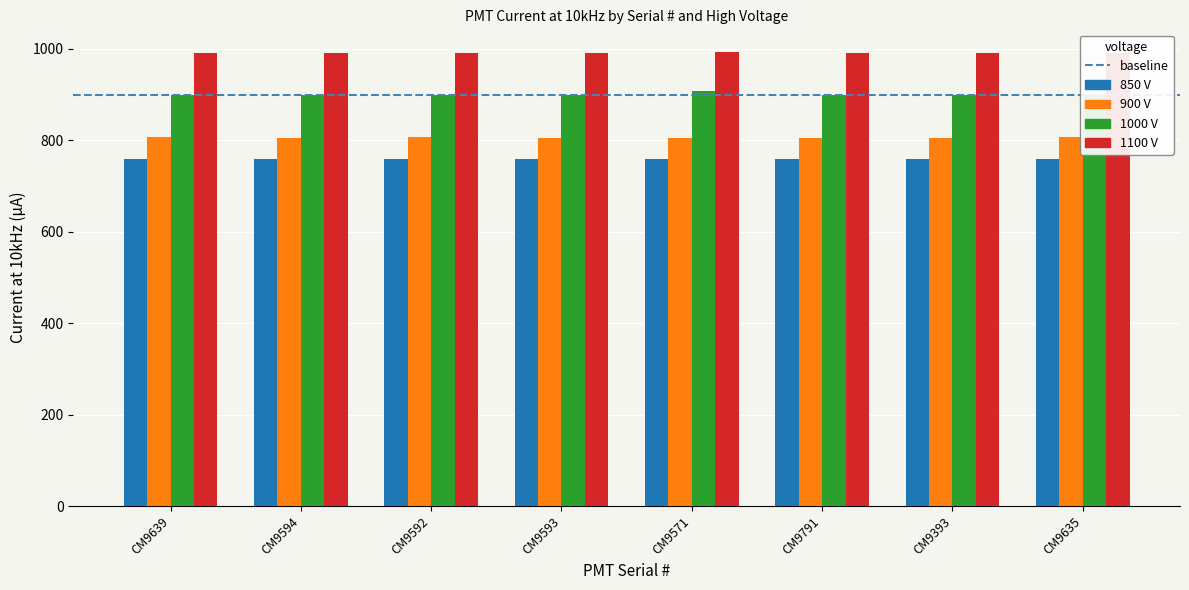

What is the spread (max minus min) of values at CM9791?

231.2